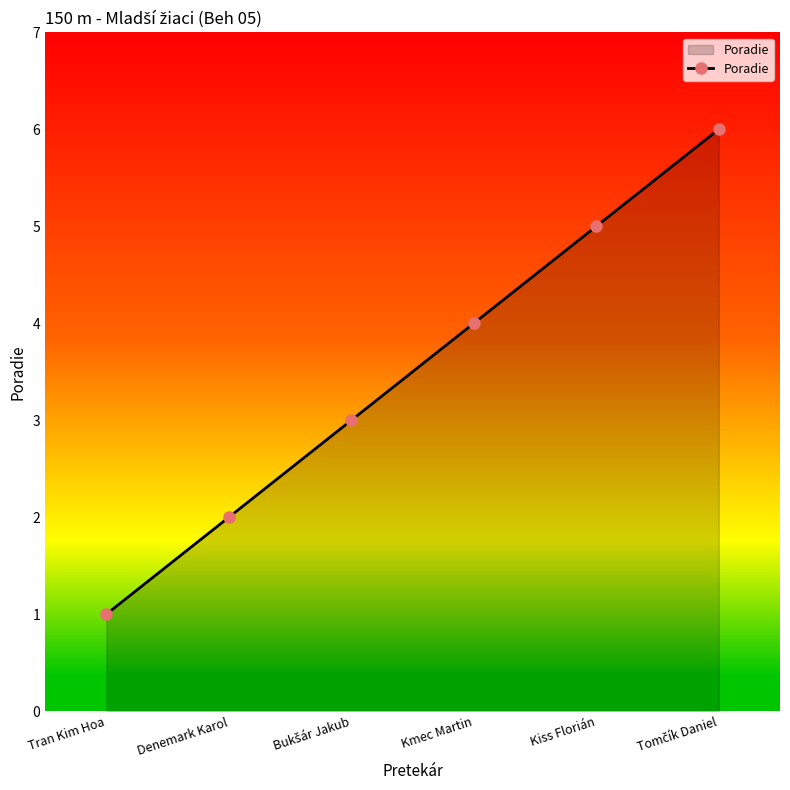

The value at Tran Kim Hoa is 1. True or false?

True